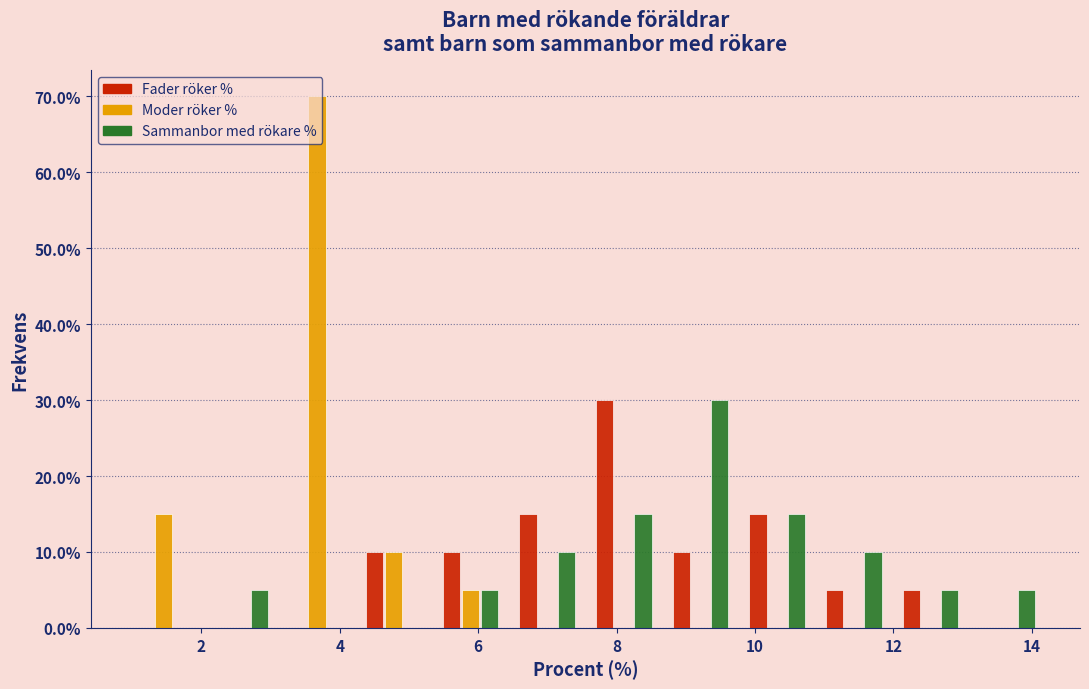

What is the height of the Fader röker % bar covering 5.4 to 6.4 on the x-axis? Neither the bar edges nor the heights are printed on the chart, so give them approximately, as read against the axes.

10